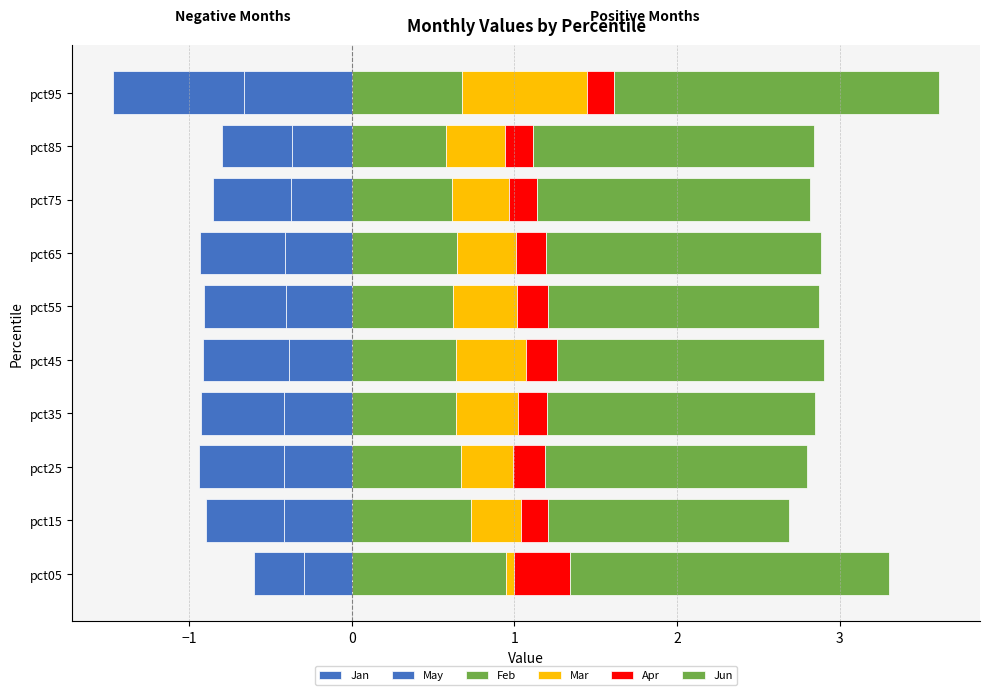

What are all the series names shown in the legend?

Jan, May, Feb, Mar, Apr, Jun